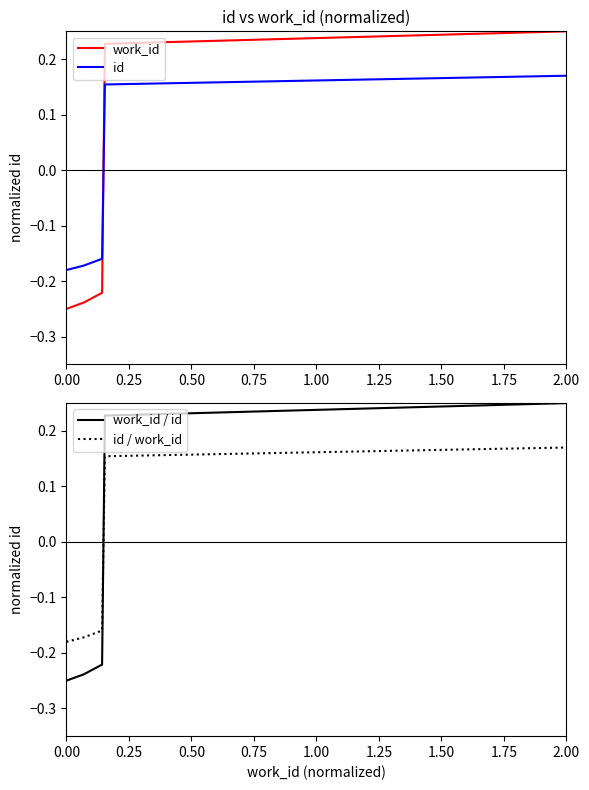

How many lines are shown in the chart?

4